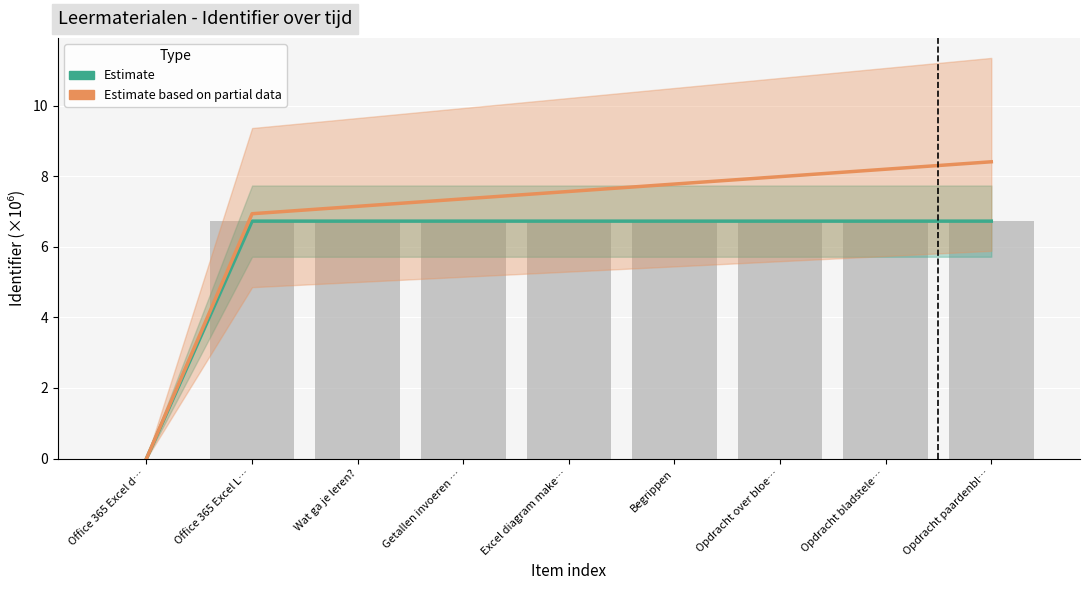

What is the difference between the Estimate based on partial data values at Office 365 Excel L… and Wat ga je leren??

0.2